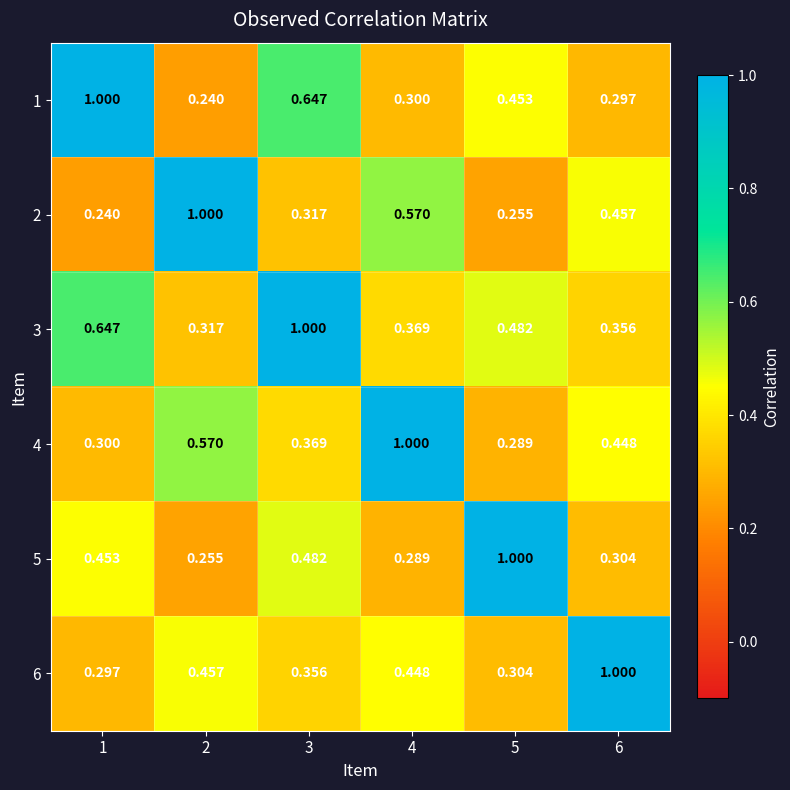

At how many categories does at least one series exceed 0?

6